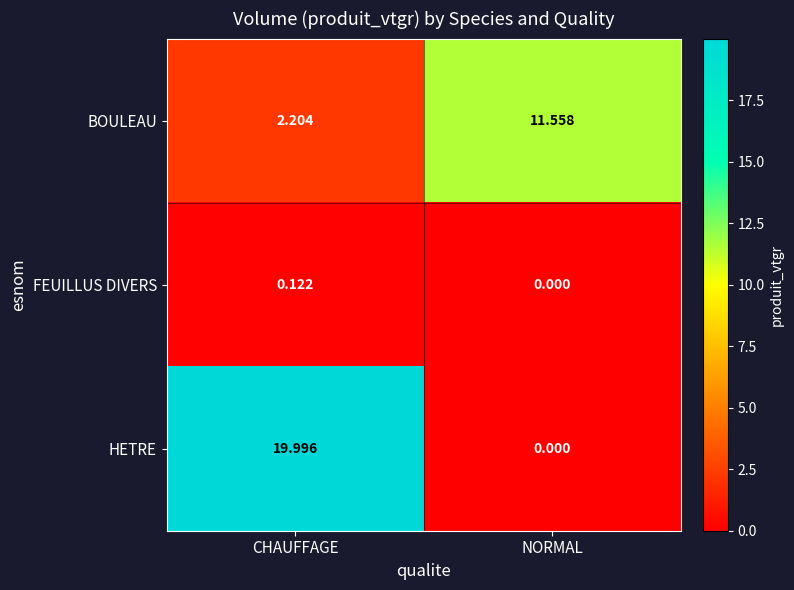

List the series in order of their peak value, highest first.

HETRE, BOULEAU, FEUILLUS DIVERS